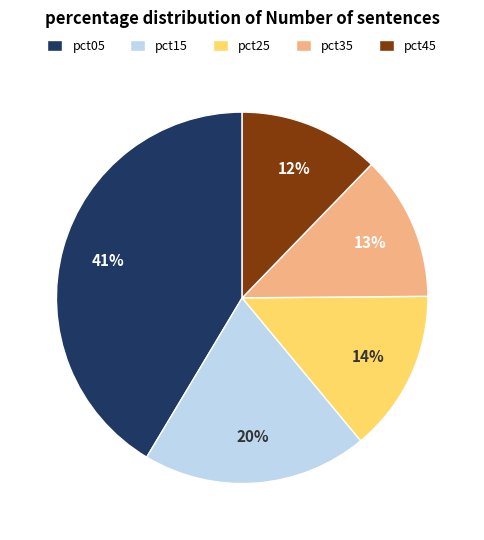

True or false: pct25 accounts for 28% of the total.

False